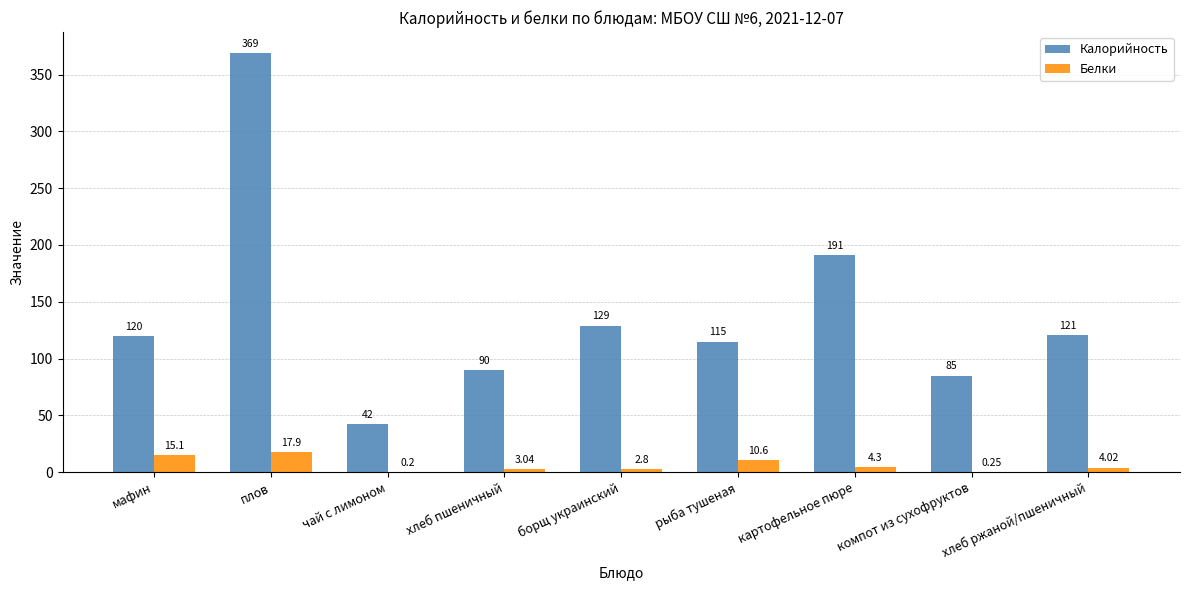

How many groups of bars are there?

9